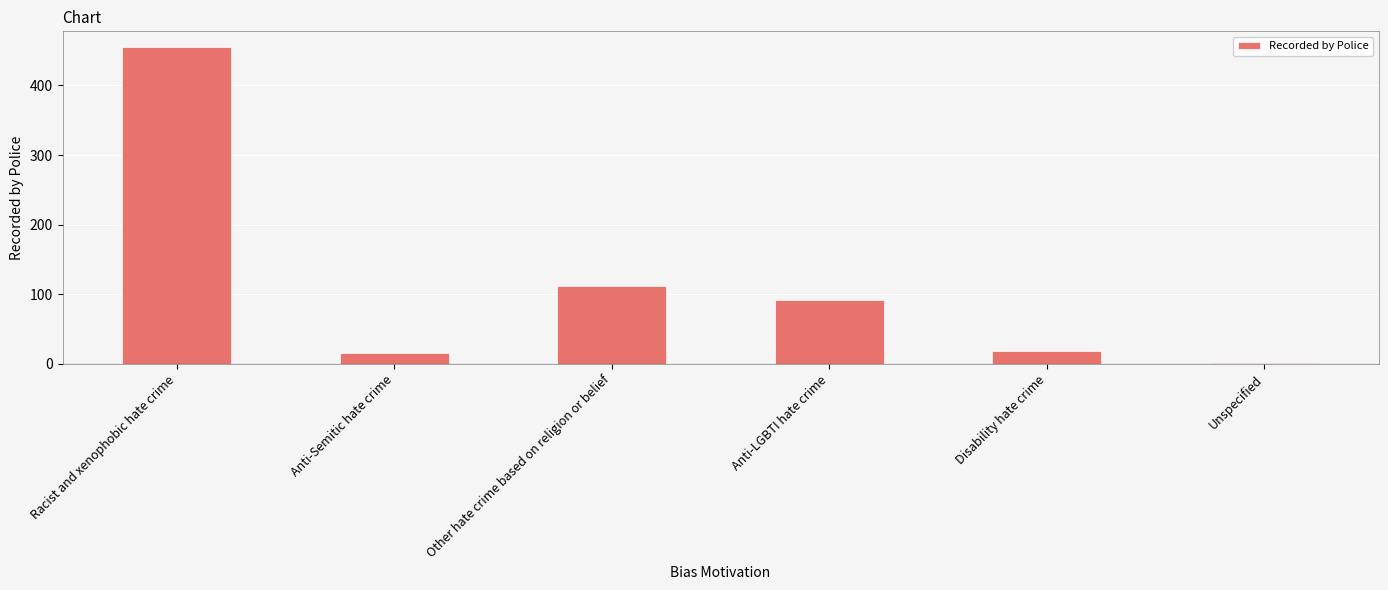

Reading left to right, extract all data points from this chart.

Racist and xenophobic hate crime=455	Anti-Semitic hate crime=15	Other hate crime based on religion or belief=112	Anti-LGBTI hate crime=92	Disability hate crime=18	Unspecified=1